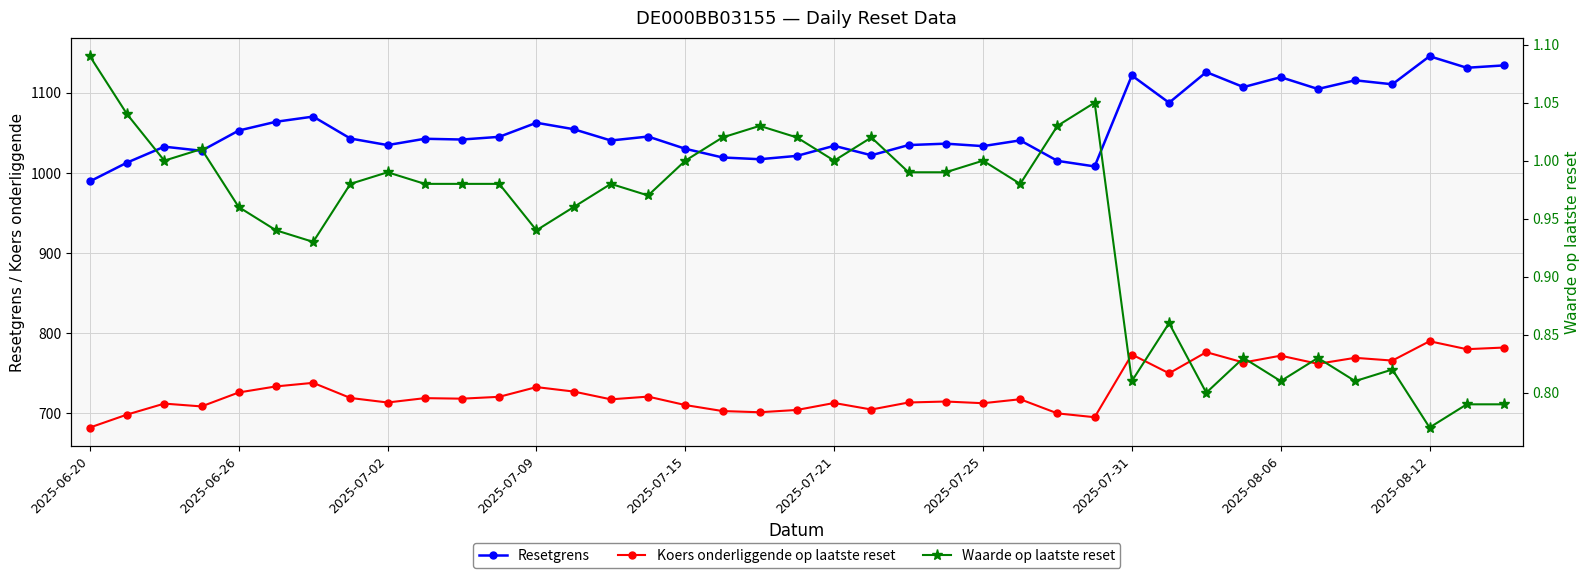

Reading left to right, what are all the values shown in this chart?

Resetgrens: 989.4	1012.9	1032.7	1027.6	1052.8	1063.8	1070.2	1042.9	1034.7	1042.6	1041.6	1045.0	1062.5	1054.5	1040.4	1045.3	1030.1	1019.2	1017.0	1021.2	1033.8	1022.0	1034.7	1036.5	1033.4	1040.6	1015.0	1008.1	1121.5	1087.5	1125.7	1107.0	1119.4	1104.7	1115.5	1110.5	1145.5	1131.1	1134.1
Koers onderliggende op laatste reset: 682.4	698.5	712.2	708.7	726.1	733.6	738.1	719.2	713.6	719.0	718.4	720.7	732.8	727.2	717.5	720.9	710.4	702.9	701.4	704.3	713.0	704.8	713.6	714.8	712.7	717.6	700.0	695.2	773.4	750.0	776.4	763.5	772.0	761.8	769.3	765.9	790.0	780.1	782.1
Waarde op laatste reset: 1.1	1.0	1.0	1.0	1.0	0.9	0.9	1.0	1.0	1.0	1.0	1.0	0.9	1.0	1.0	1.0	1.0	1.0	1.0	1.0	1.0	1.0	1.0	1.0	1.0	1.0	1.0	1.1	0.8	0.9	0.8	0.8	0.8	0.8	0.8	0.8	0.8	0.8	0.8